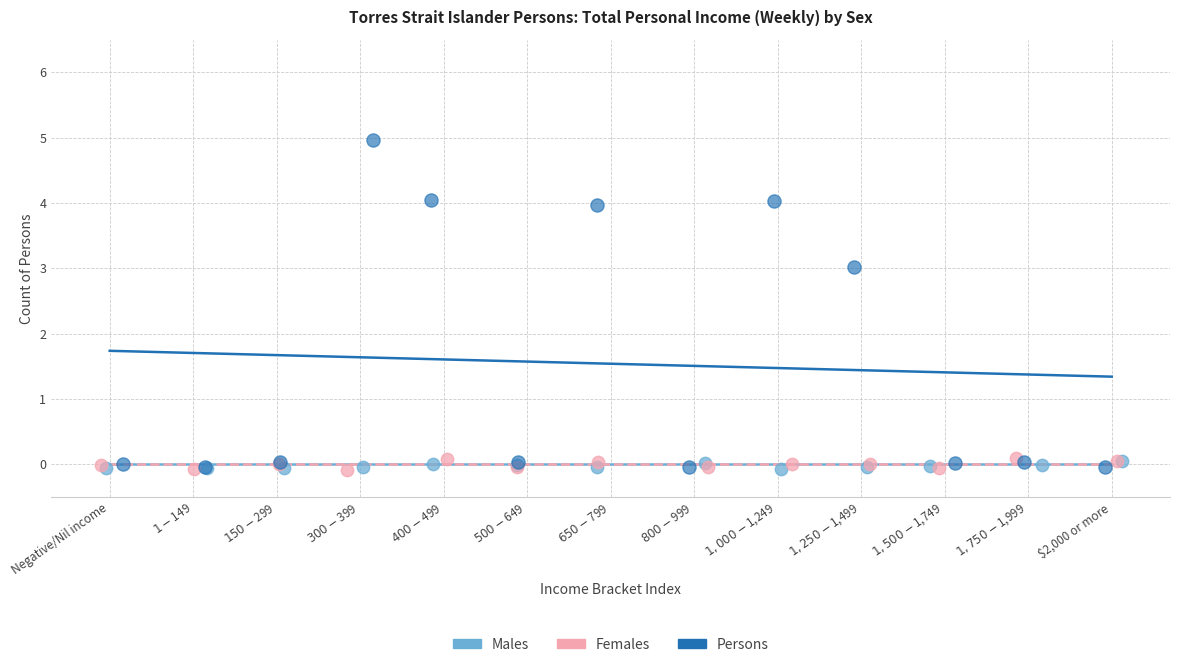

Which series has the widest spread of Y values?

Persons